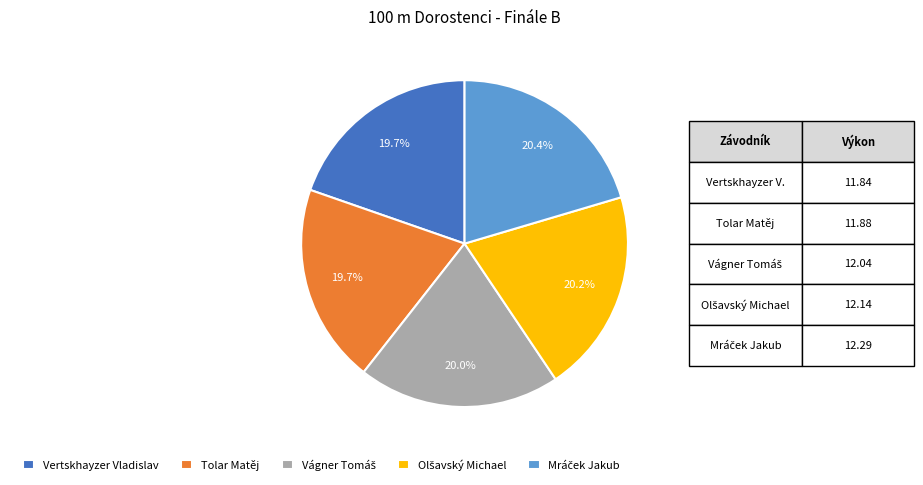

How many slices are in this pie chart?

5